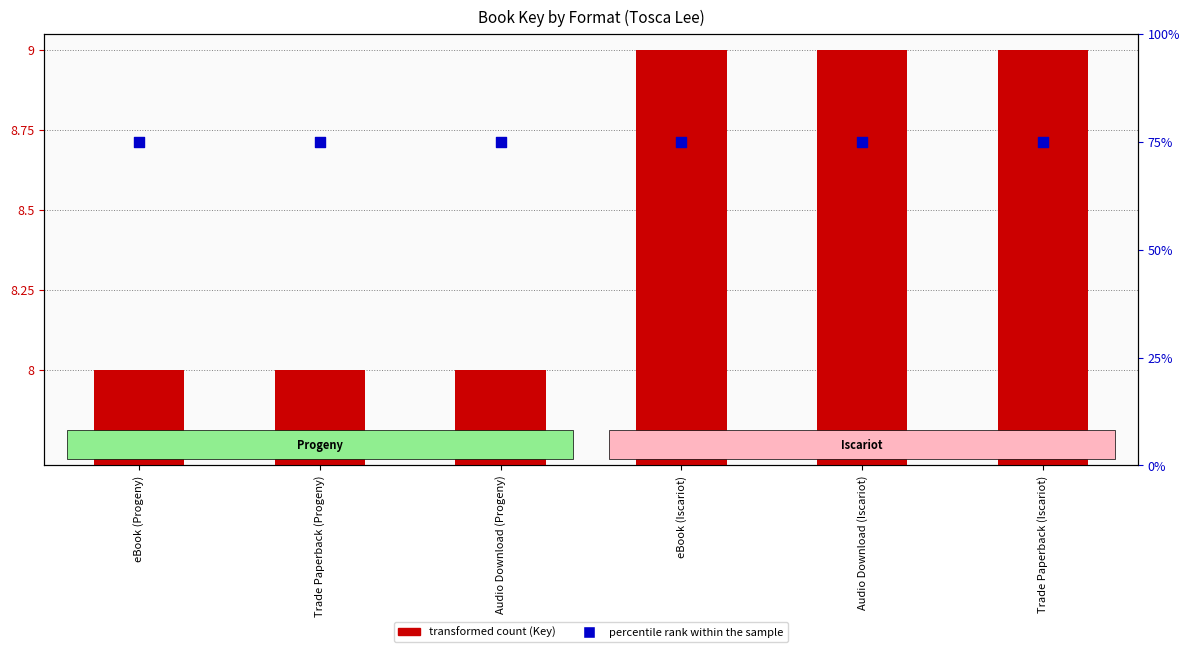

Which series contains the lowest Y value?

transformed count (Key)